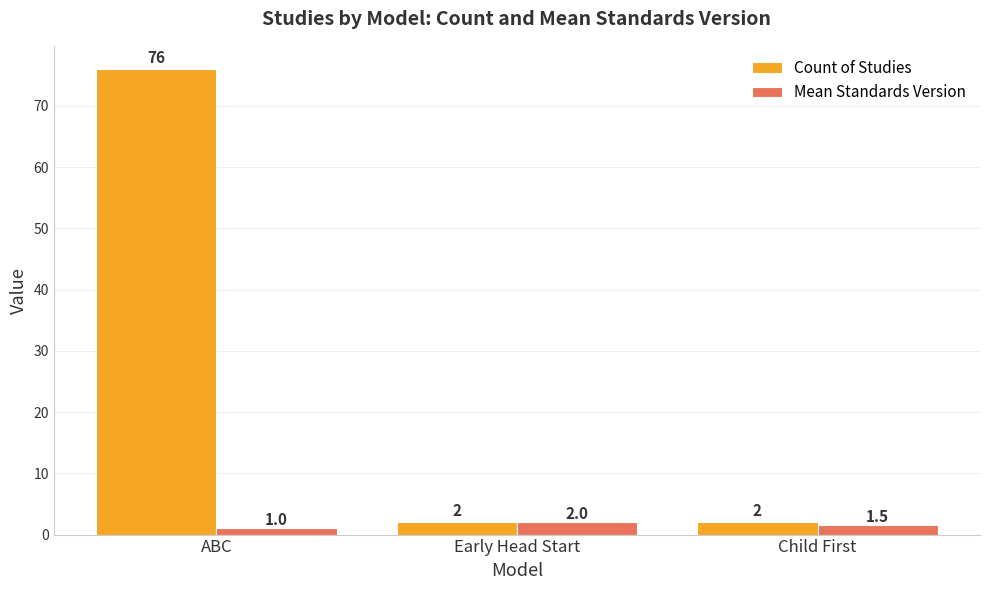

Reading left to right, what are all the values shown in this chart?

Count of Studies: ABC=76.0	Early Head Start=2.0	Child First=2.0
Mean Standards Version: ABC=1.0	Early Head Start=2.0	Child First=1.5